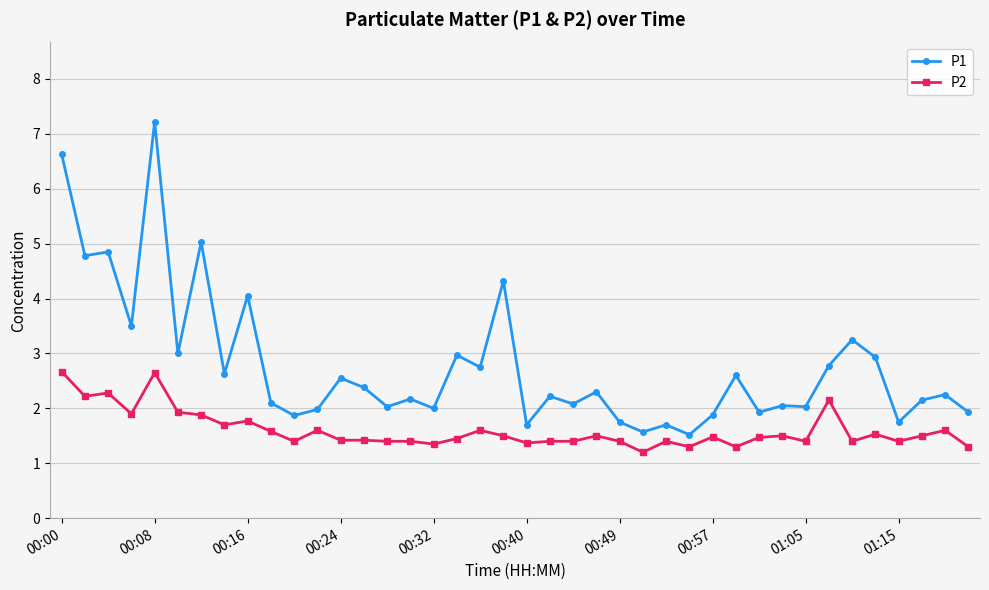

True or false: P2 has more than 1 points higher than both neighbors.

True